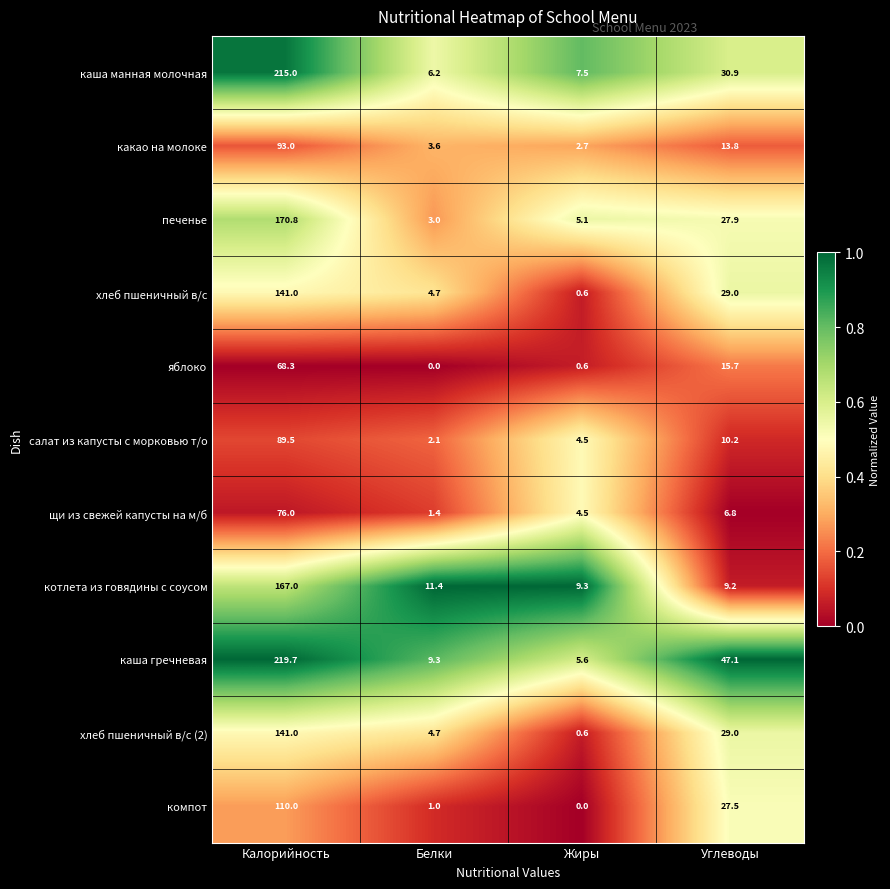

Is the value of печенье at Углеводы greater than the value of какао на молоке at Калорийность?

No